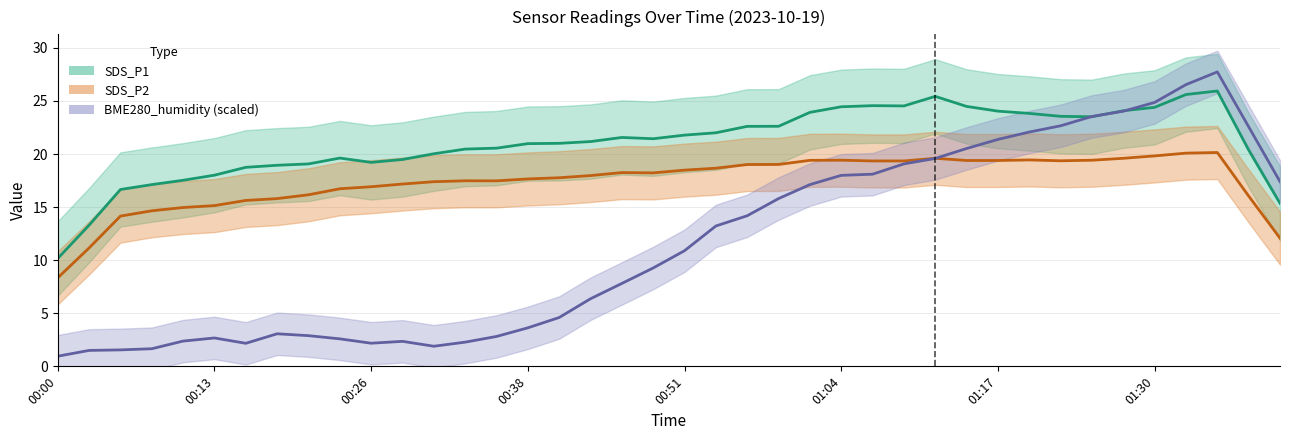

Rank the series by their maximum value, from lowest to highest.

SDS_P2, SDS_P1, BME280_humidity (scaled)